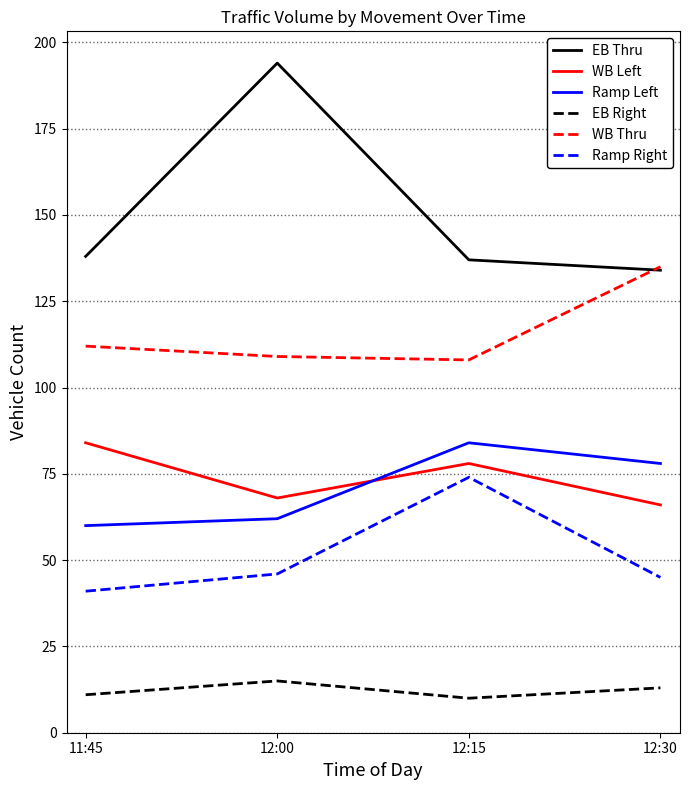

What is the sum of the Ramp Right values at 11:45 and 12:15?

115